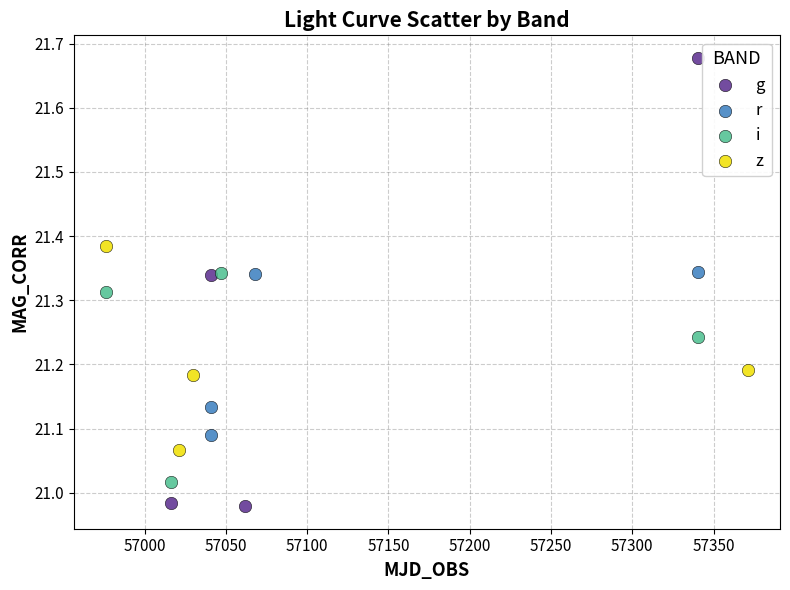

Which series reaches the minimum Y coordinate?

g